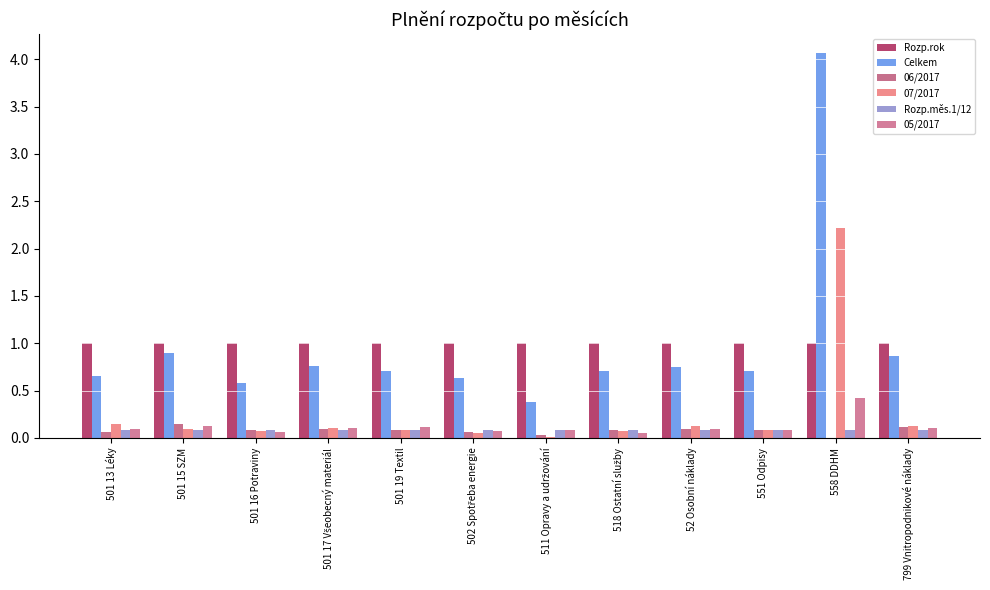

Does the chart contain stacked bars?

No